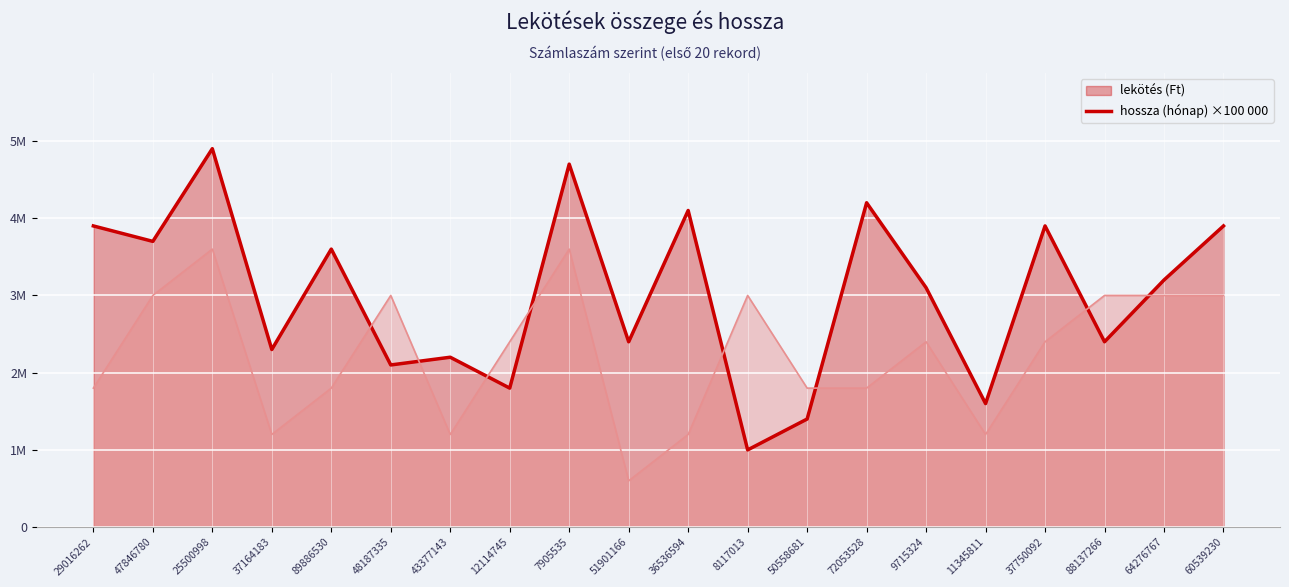

Rank the series by their average value, from highest to lowest.

lekötés (Ft) vonal, hossza (hónap) vonal